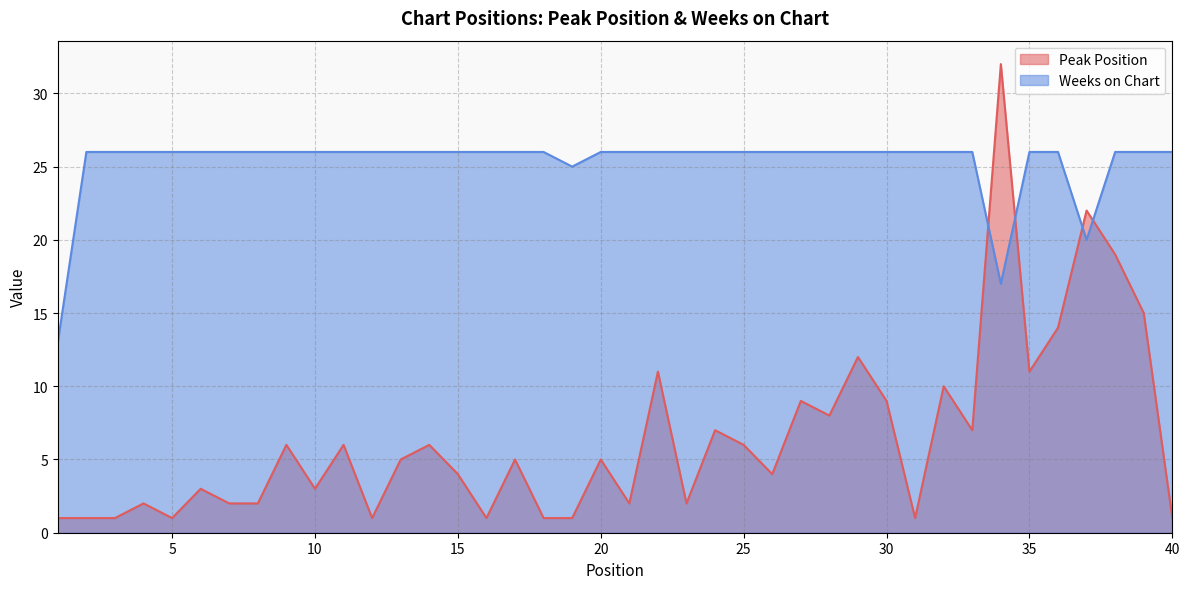

Where is the first local maximum for Peak Position?

4